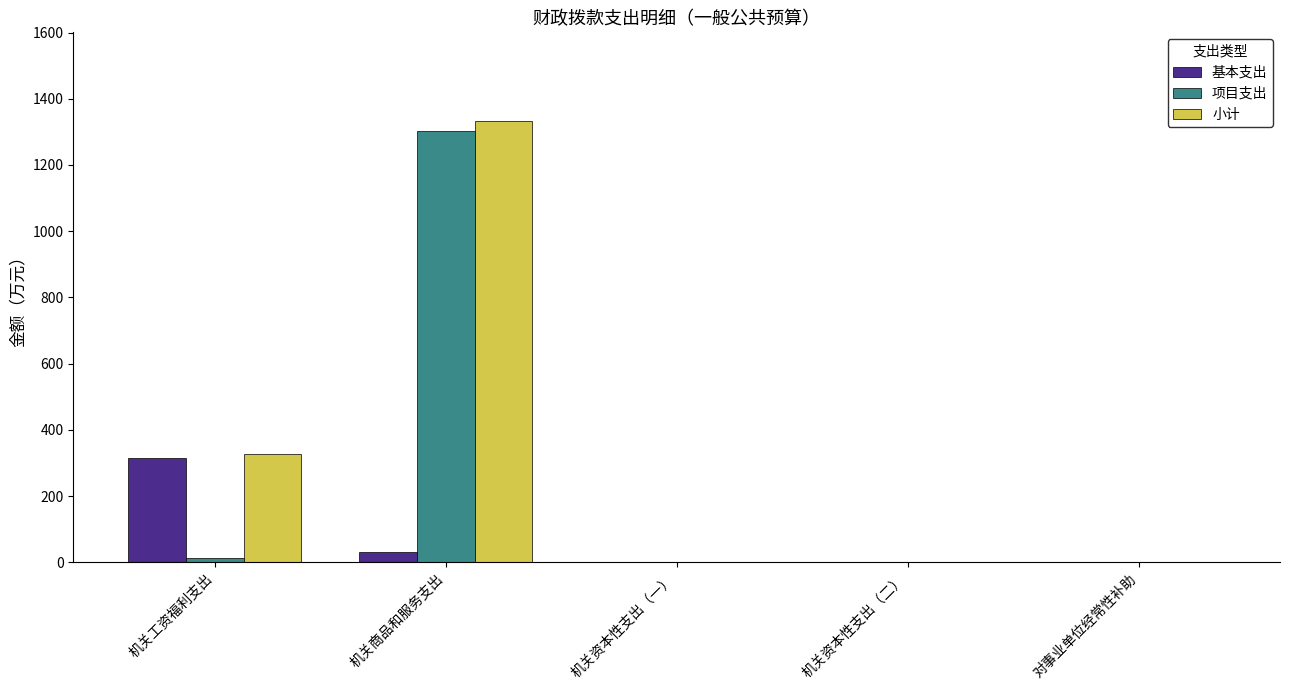

The value of 基本支出 at 机关资本性支出（二） is -117.0. True or false?

False